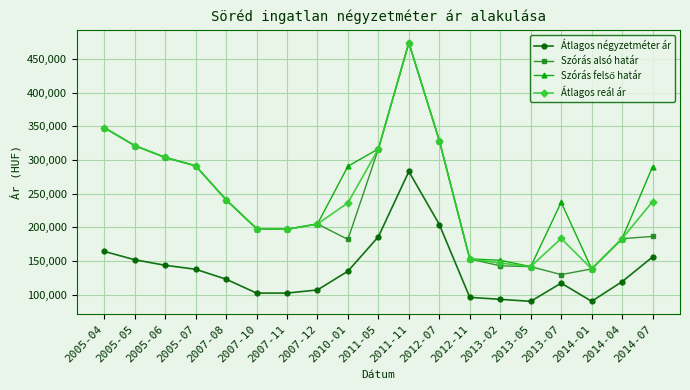

What is the value of the Átlagos négyzetméter ár point at the 12th from the left?

204347